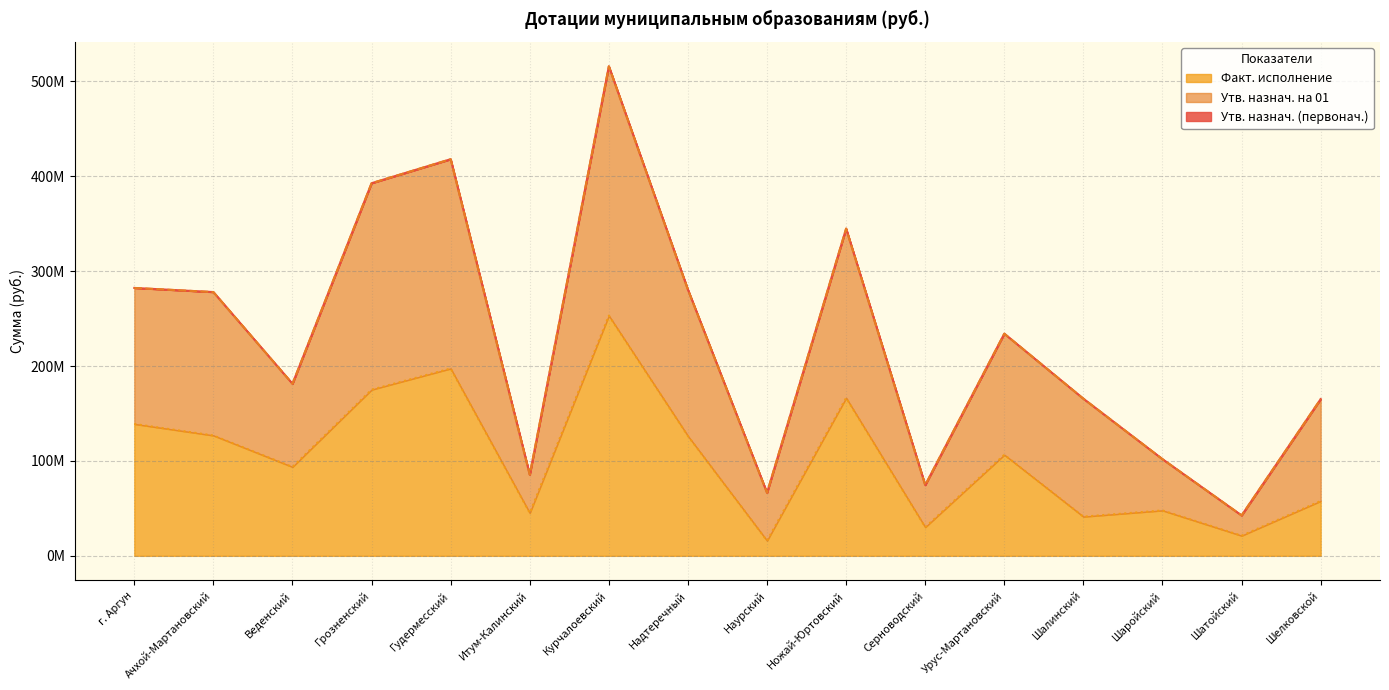

What is the average value of the Утв. назнач. (первонач.) series?

226816340.1